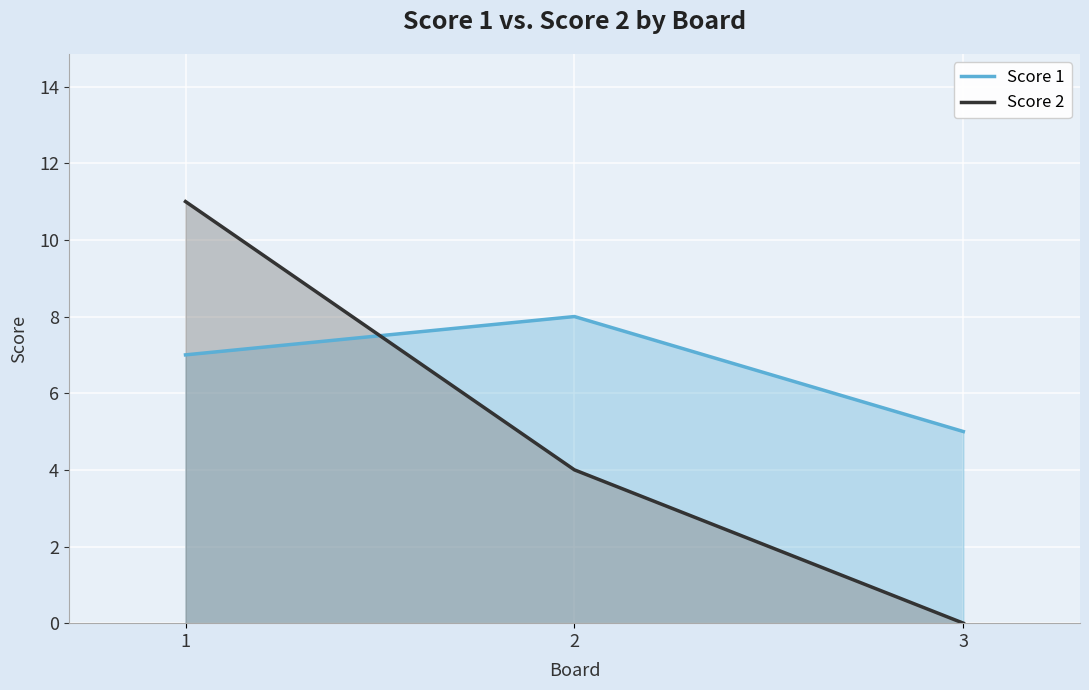

What is the spread (max minus min) of values at 3?

5